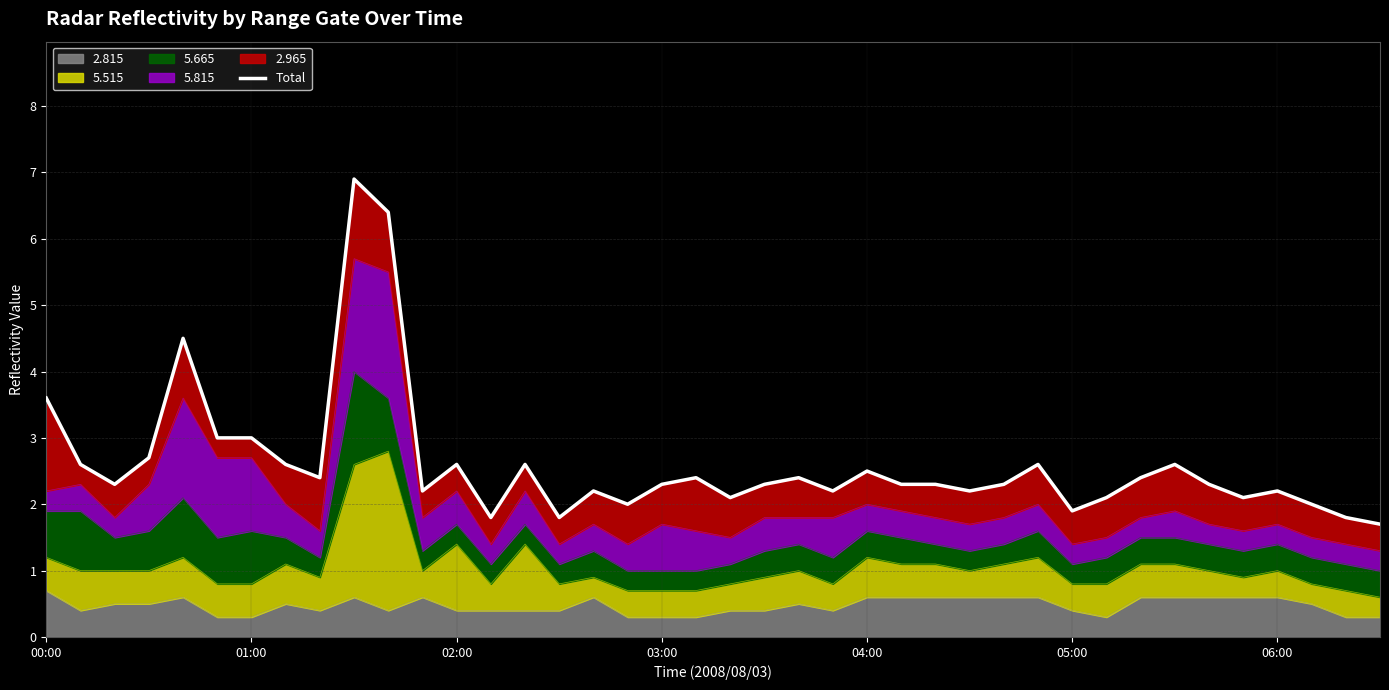

Is it true that the value at 9 is 6.9?

True